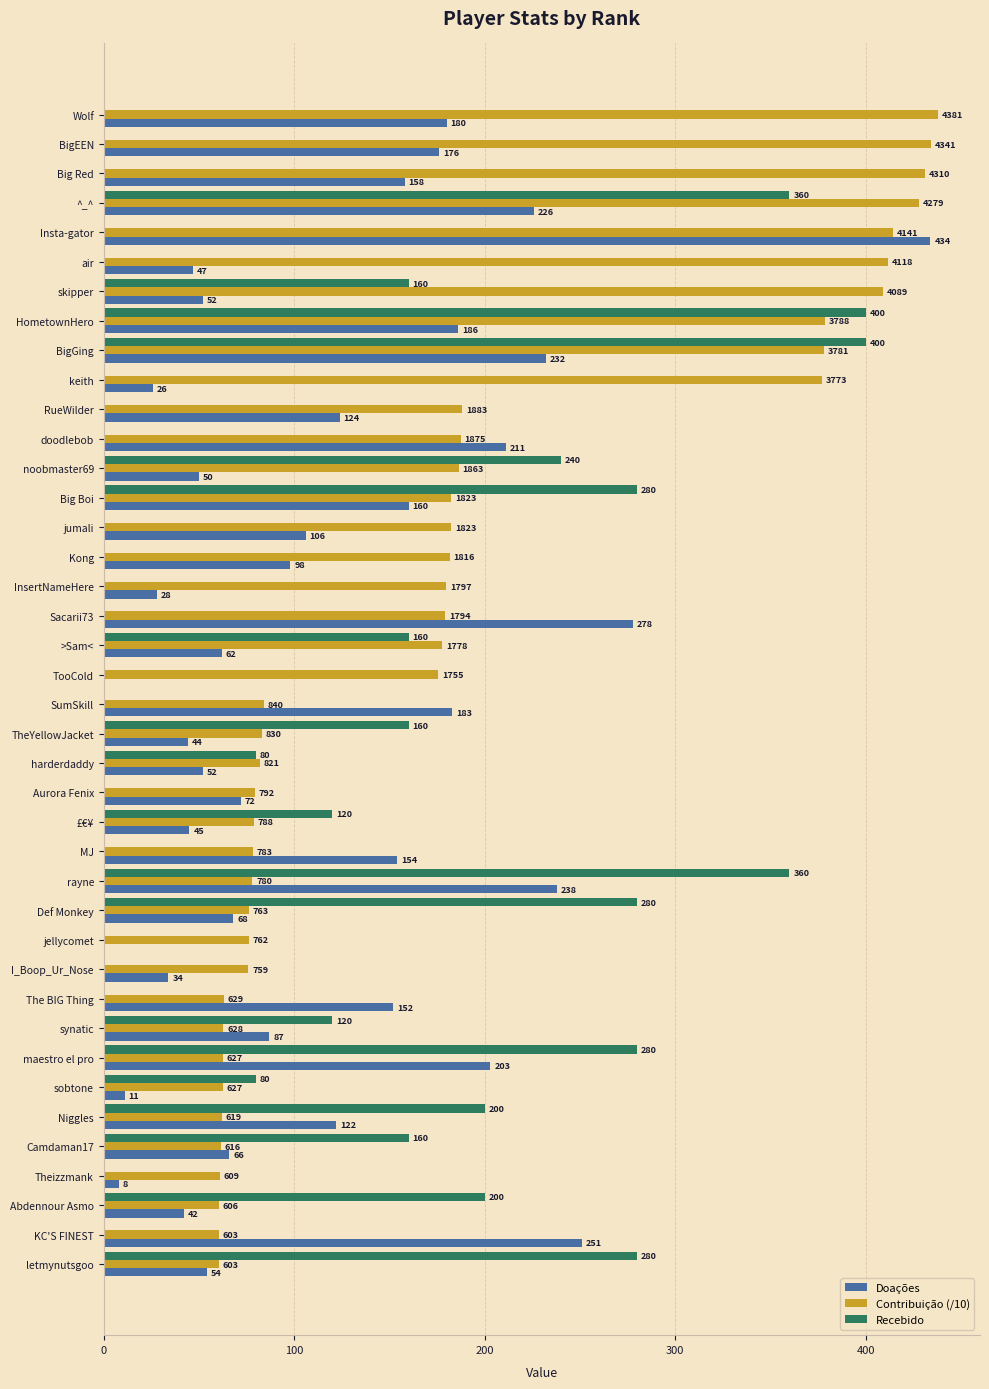

What is the highest value of the Contribuição (/10) series?

438.1